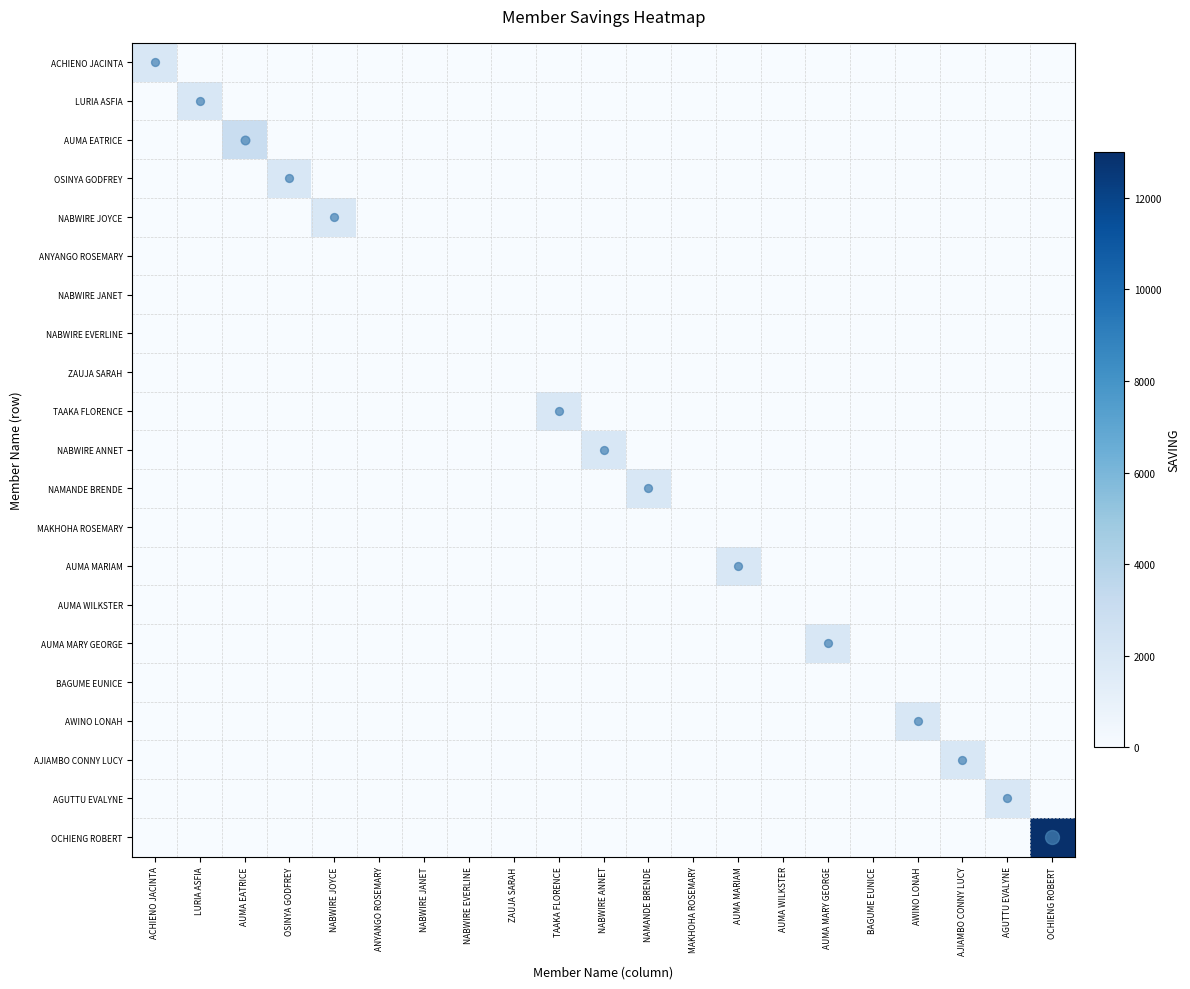

Rank the series at NABWIRE EVERLINE from highest to lowest value.

ACHIENO JACINTA, LURIA ASFIA, AUMA EATRICE, OSINYA GODFREY, NABWIRE JOYCE, ANYANGO ROSEMARY, NABWIRE JANET, NABWIRE EVERLINE, ZAUJA SARAH, TAAKA FLORENCE, NABWIRE ANNET, NAMANDE BRENDE, MAKHOHA ROSEMARY, AUMA MARIAM, AUMA WILKSTER, AUMA MARY GEORGE, BAGUME EUNICE, AWINO LONAH, AJIAMBO CONNY LUCY, AGUTTU EVALYNE, OCHIENG ROBERT